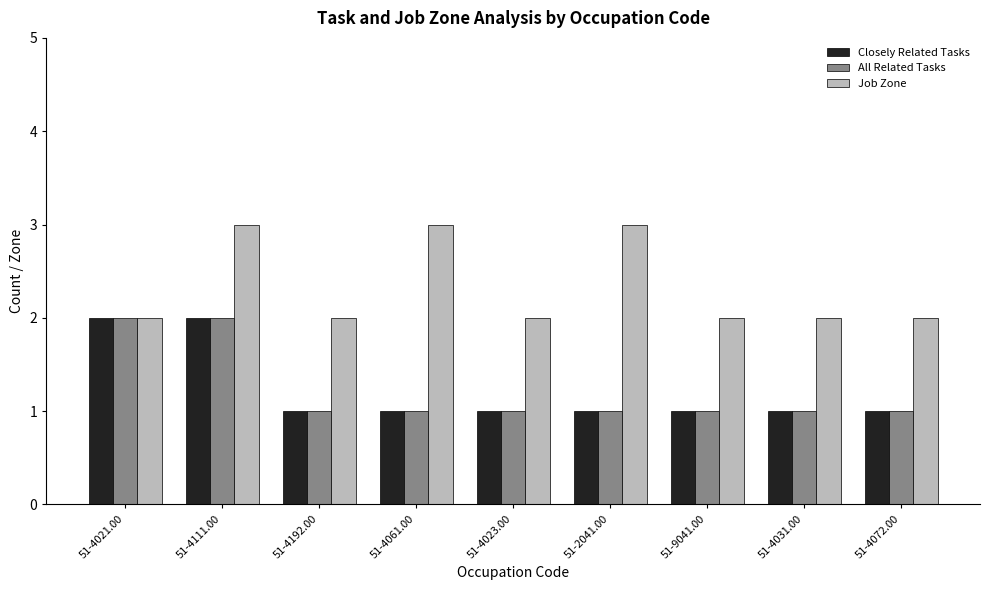

Between 51-4023.00 and 51-2041.00, which series saw the biggest shift?

Job Zone